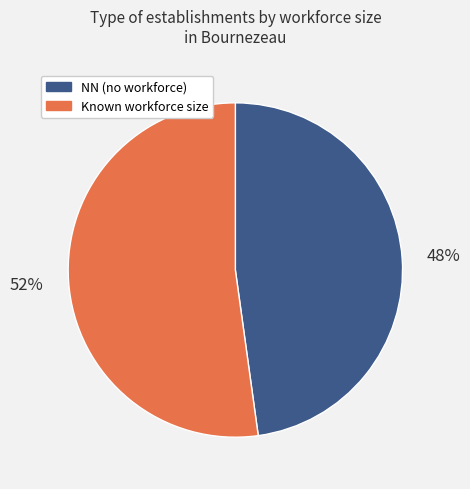

To the nearest percent, what is the difference between the largest and smallest slice percentages?

4%